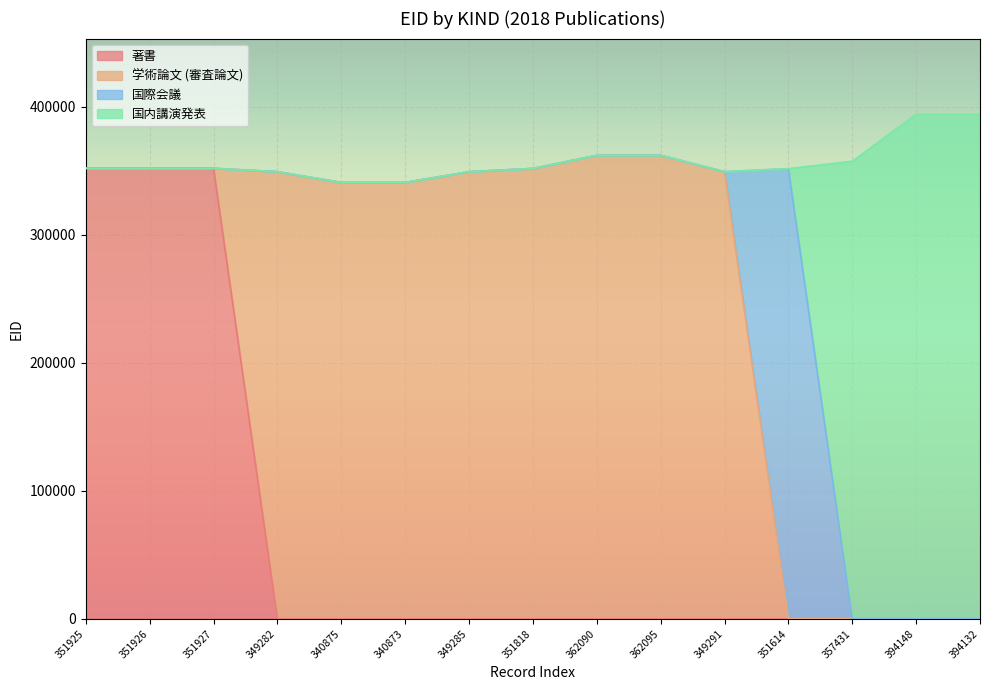

Where is the first local minimum for 国内講演発表?

340873